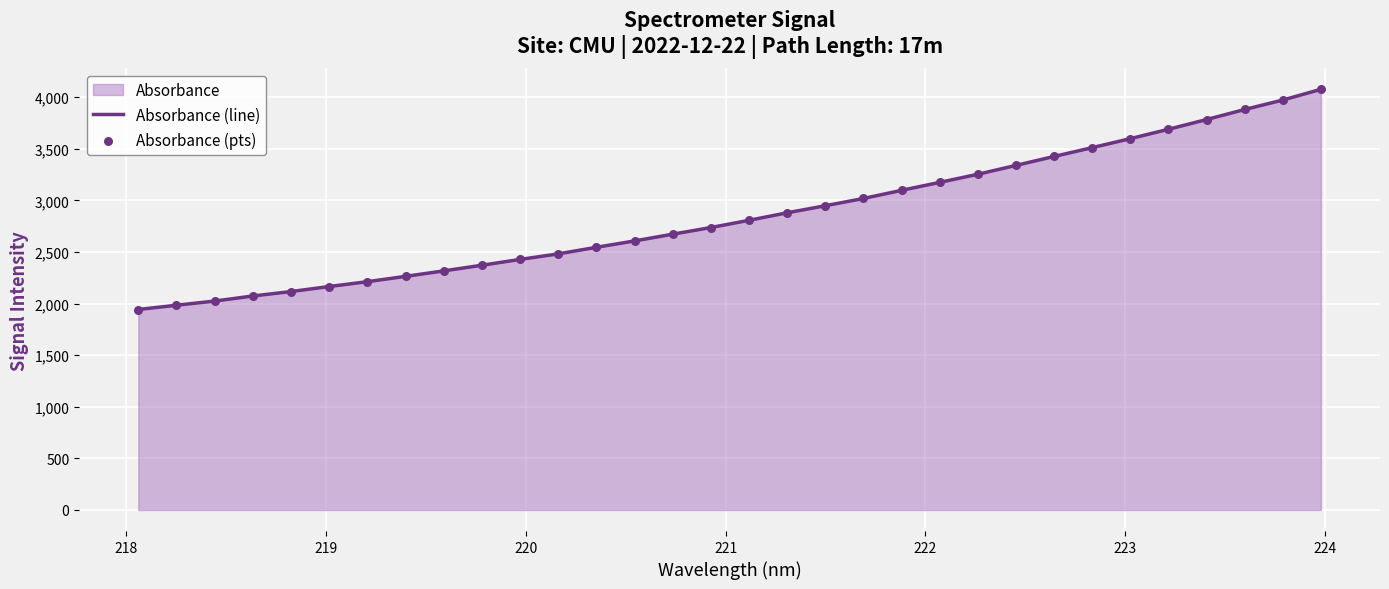

Which series has the largest Y range (max minus min)?

Absorbance (line)